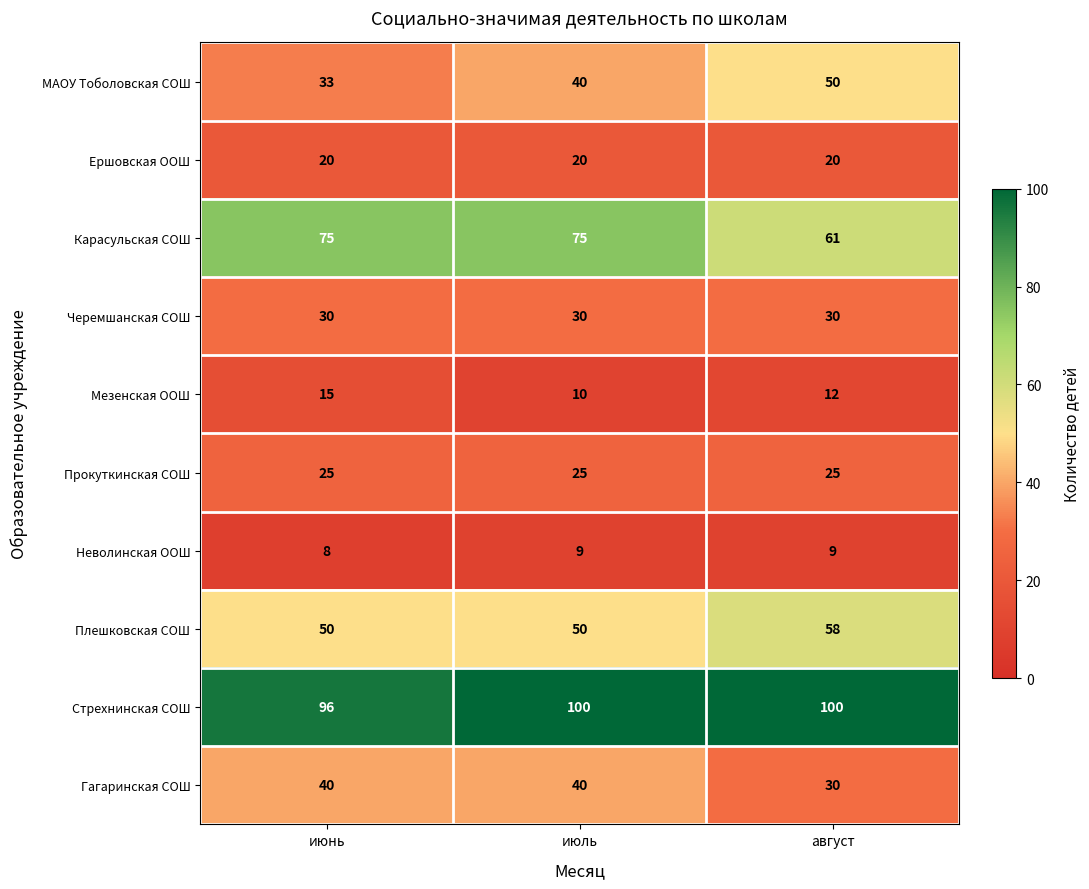

Reading right to left, what are all the values shown in this chart?

МАОУ Тоболовская СОШ: август=50	июль=40	июнь=33
Ершовская ООШ: август=20	июль=20	июнь=20
Карасульская СОШ: август=61	июль=75	июнь=75
Черемшанская СОШ: август=30	июль=30	июнь=30
Мезенская ООШ: август=12	июль=10	июнь=15
Прокуткинская СОШ: август=25	июль=25	июнь=25
Неволинская ООШ: август=9	июль=9	июнь=8
Плешковская СОШ: август=58	июль=50	июнь=50
Стрехнинская СОШ: август=100	июль=100	июнь=96
Гагаринская СОШ: август=30	июль=40	июнь=40